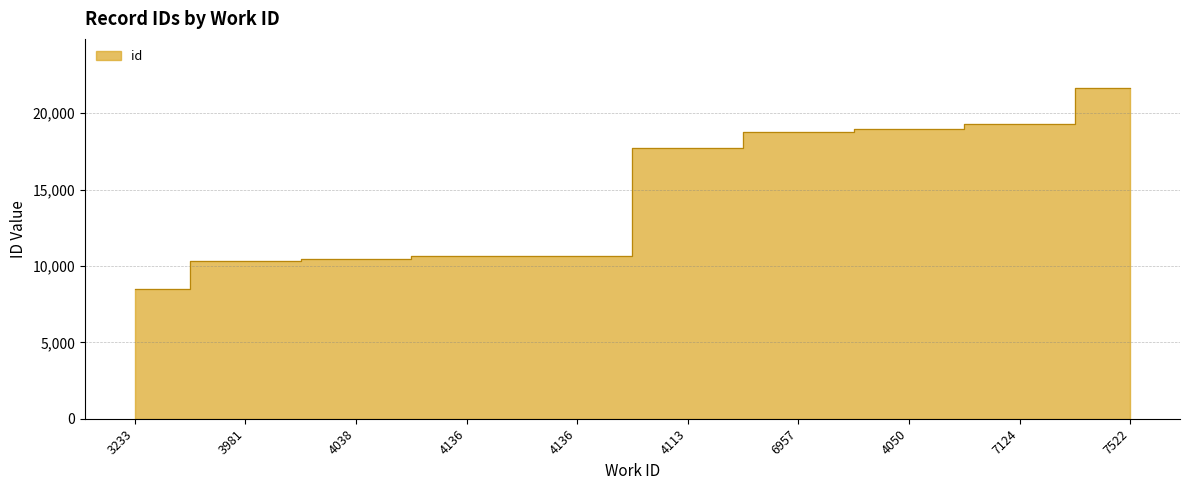

Which category has the highest value across all series?

7522